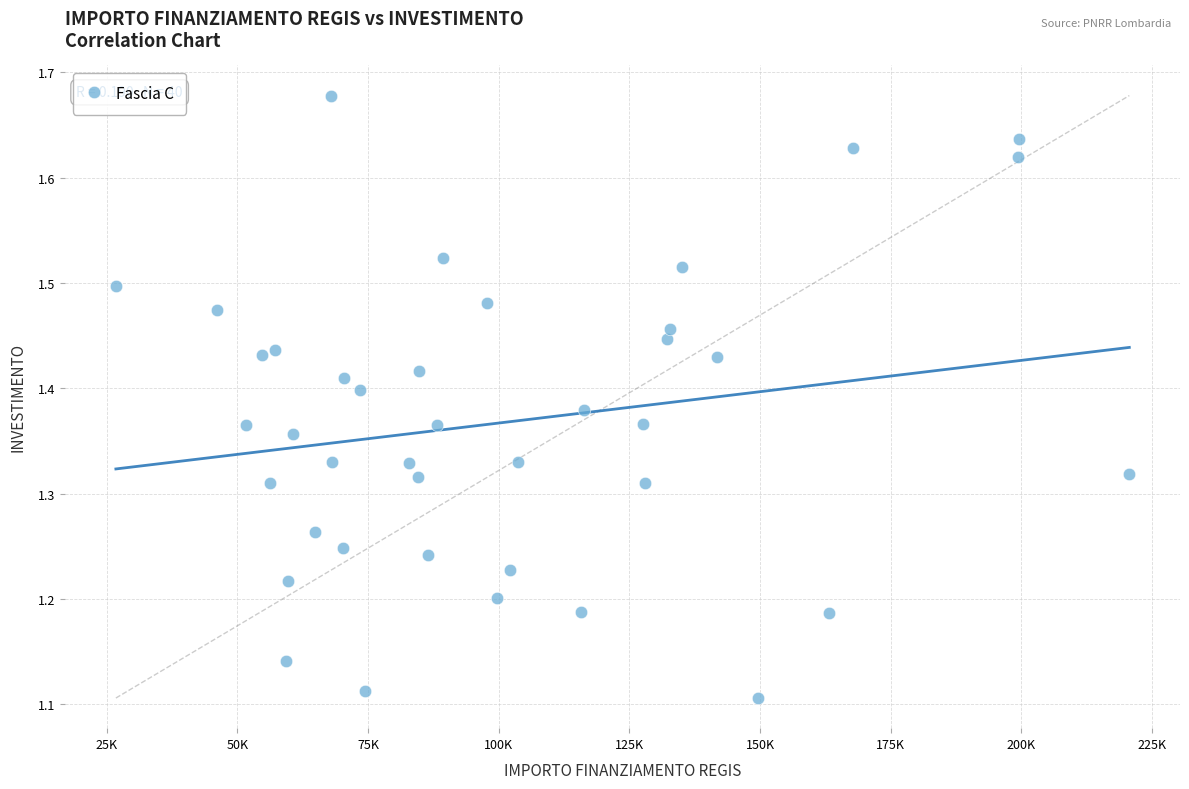

What is the range of Y values (max minus min)?

0.6